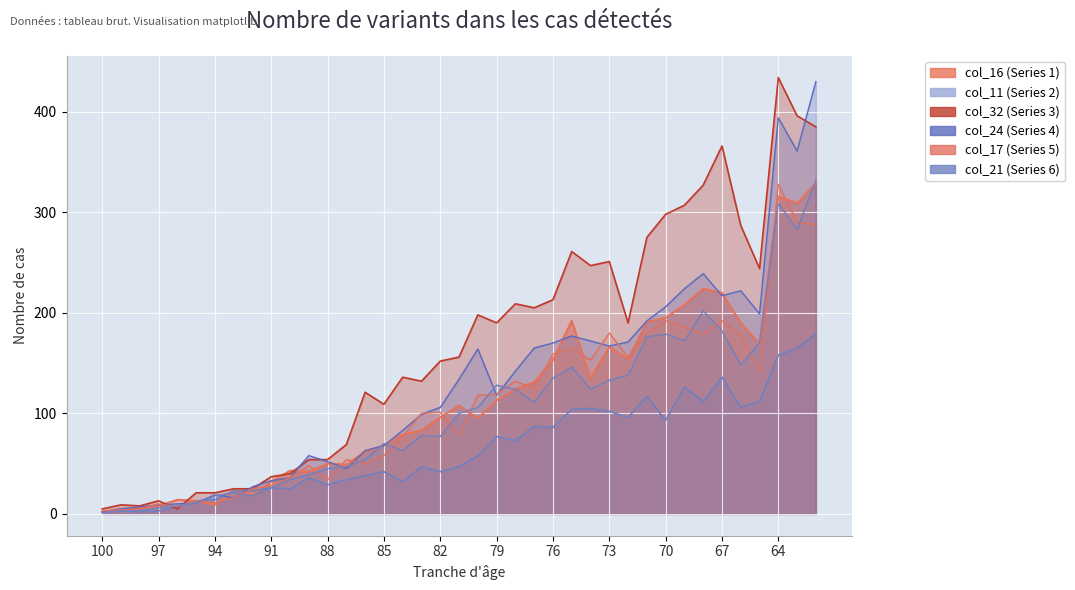

Between which two adjacent categories do col_17 and col_16 first intersect?

100 and 99